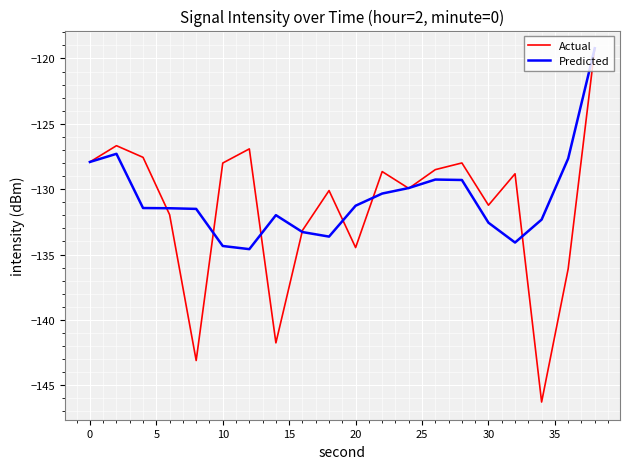

What is the highest value of the Actual series?

-119.2